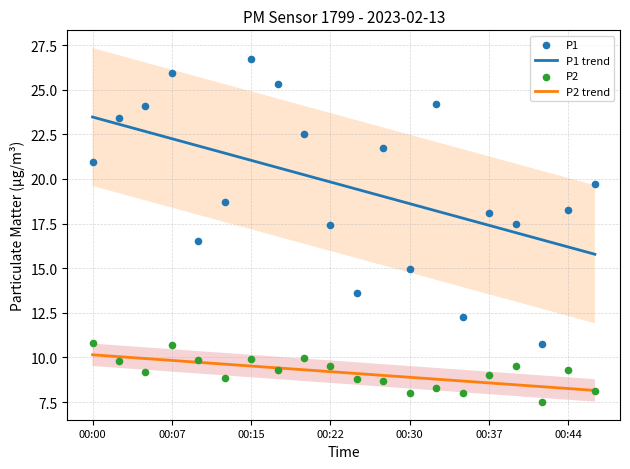

True or false: P2 trend and P1 trend cross at least once.

False